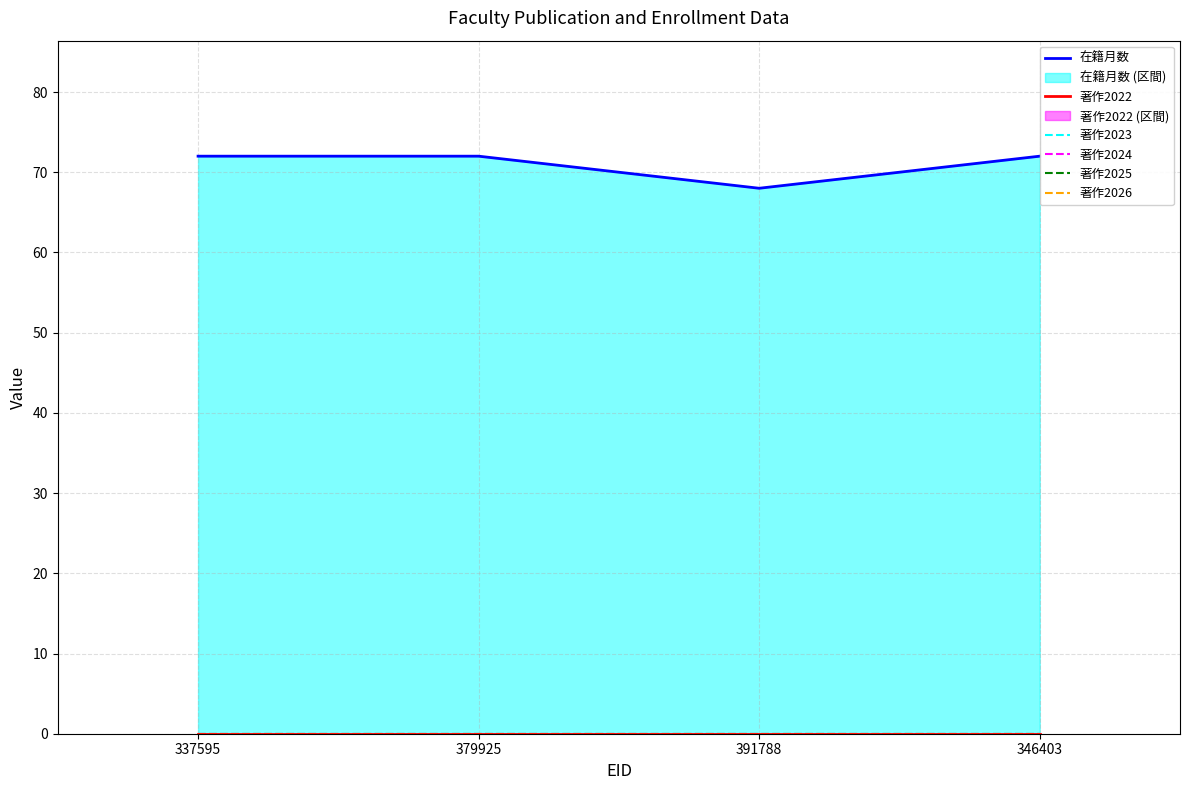

How many interior local valleys does the 在籍月数 series have?

1